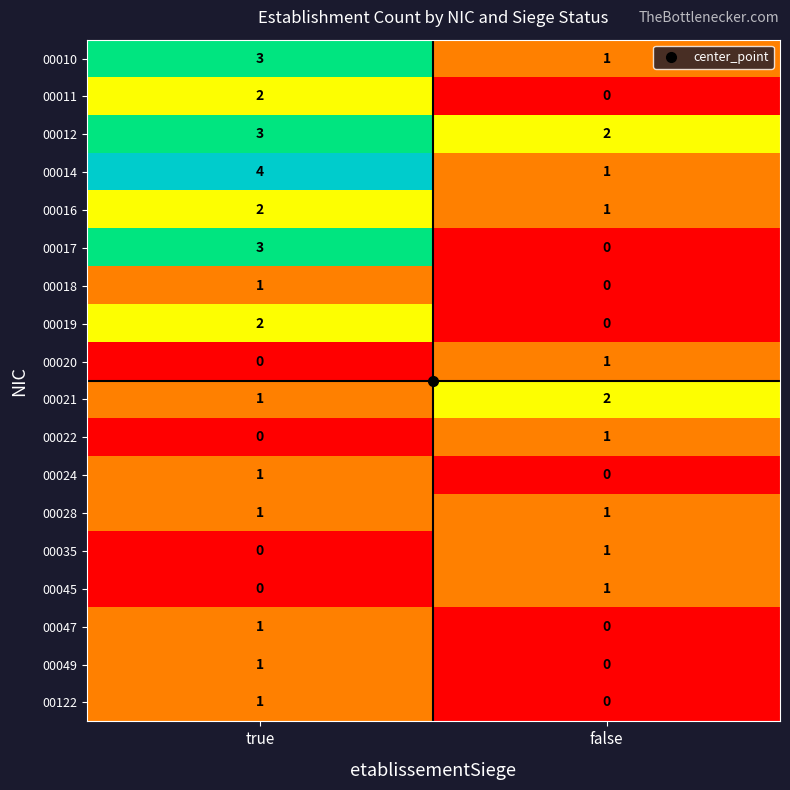

The value of 00021 at true is 1. True or false?

True